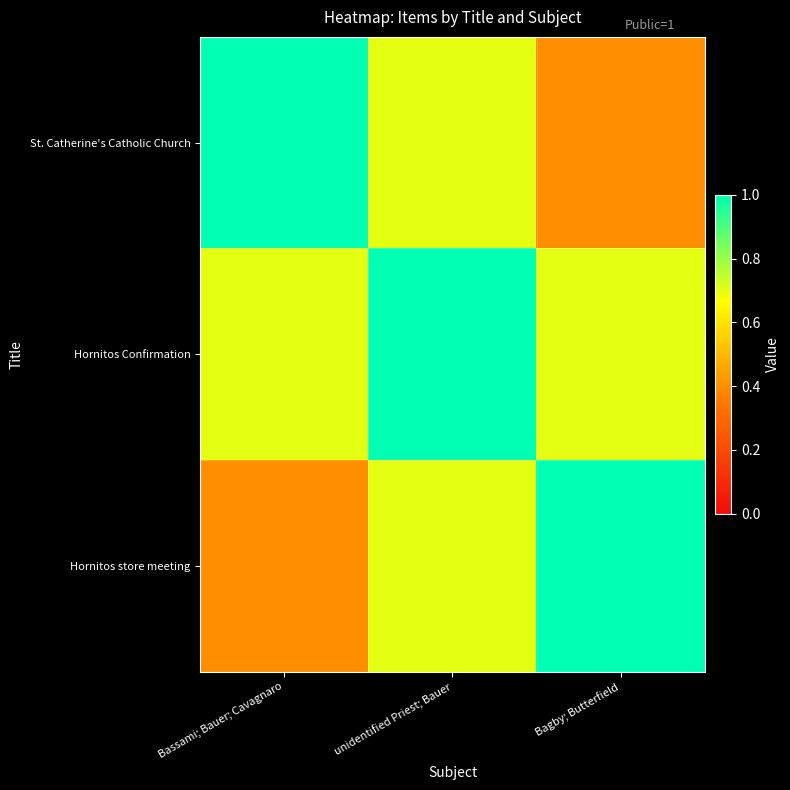

At which category does the chart reach its peak across all series?

Bassami; Bauer; Cavagnaro